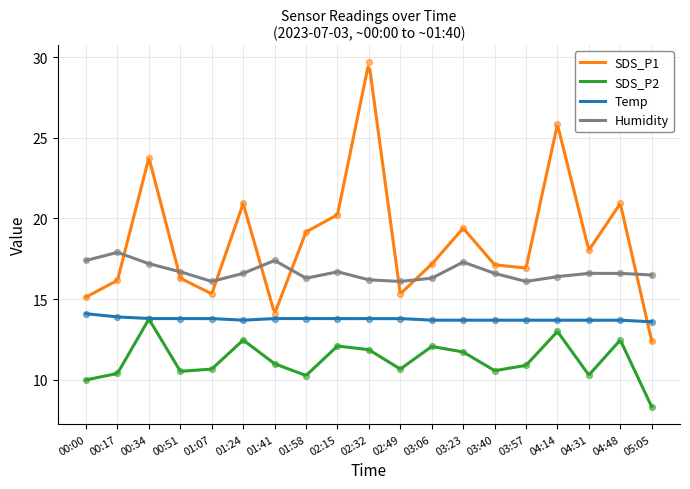

Which series contains the highest Y value?

SDS_P1